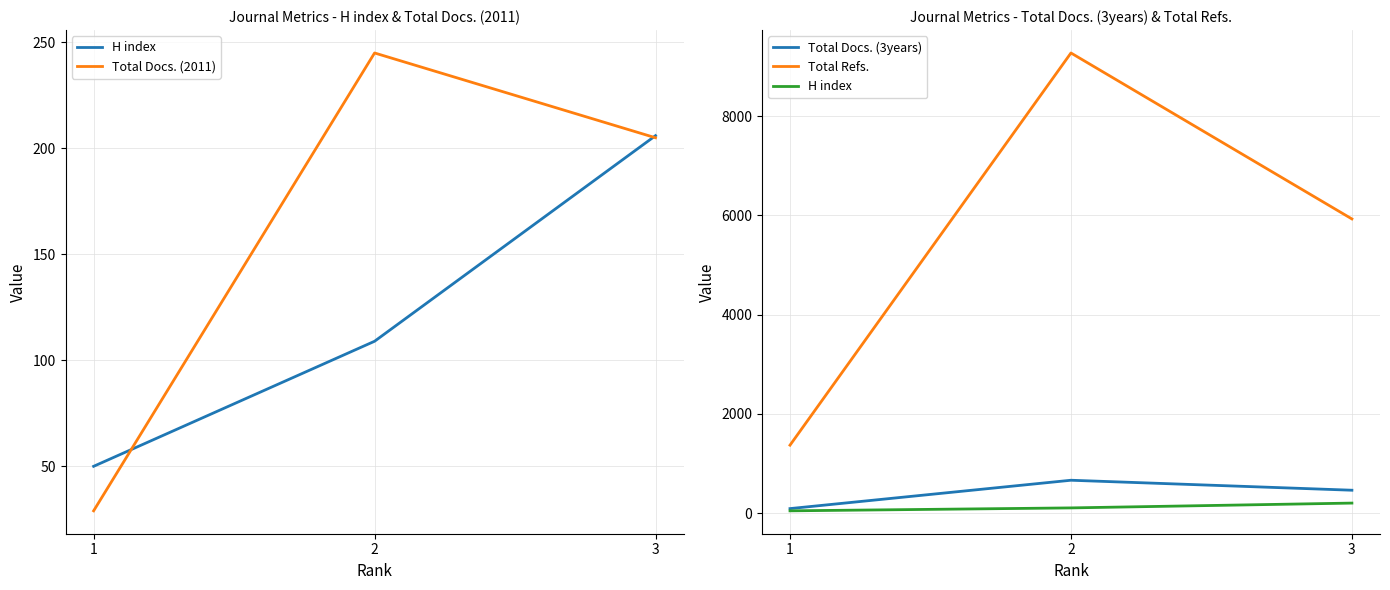

Read the Total Docs. (3years) value at 1, to the nearest 10.

100